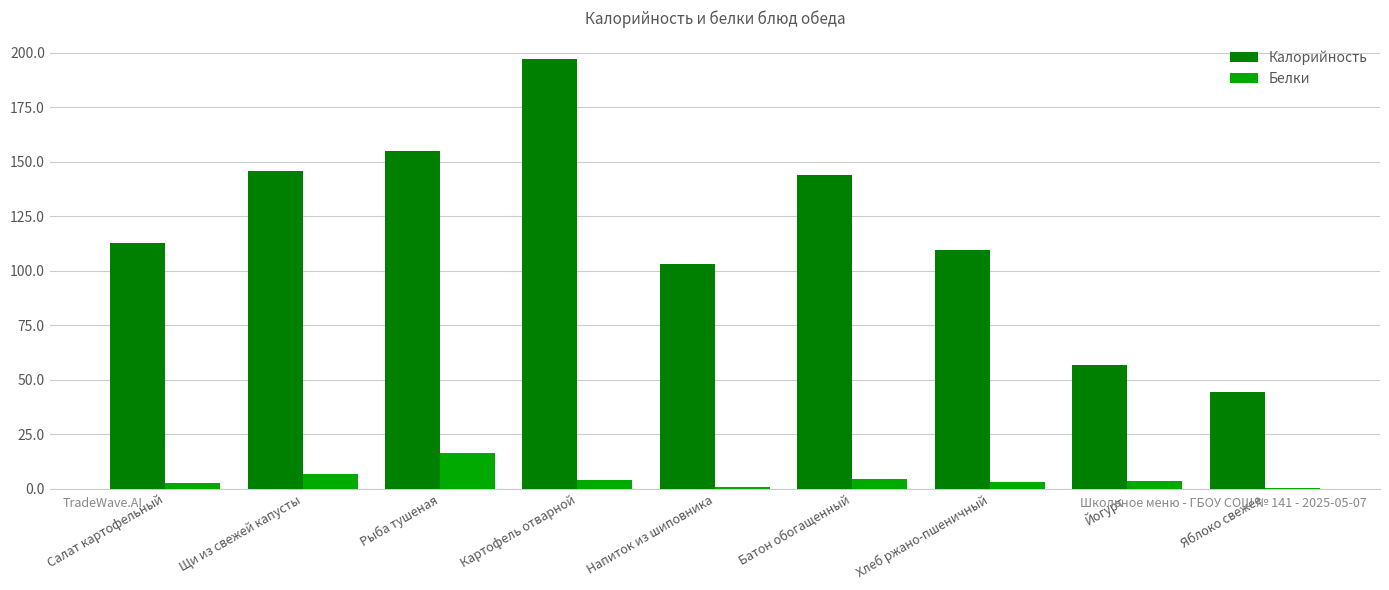

Which series changed the most between Напиток из шиповника and Яблоко свежее?

Калорийность